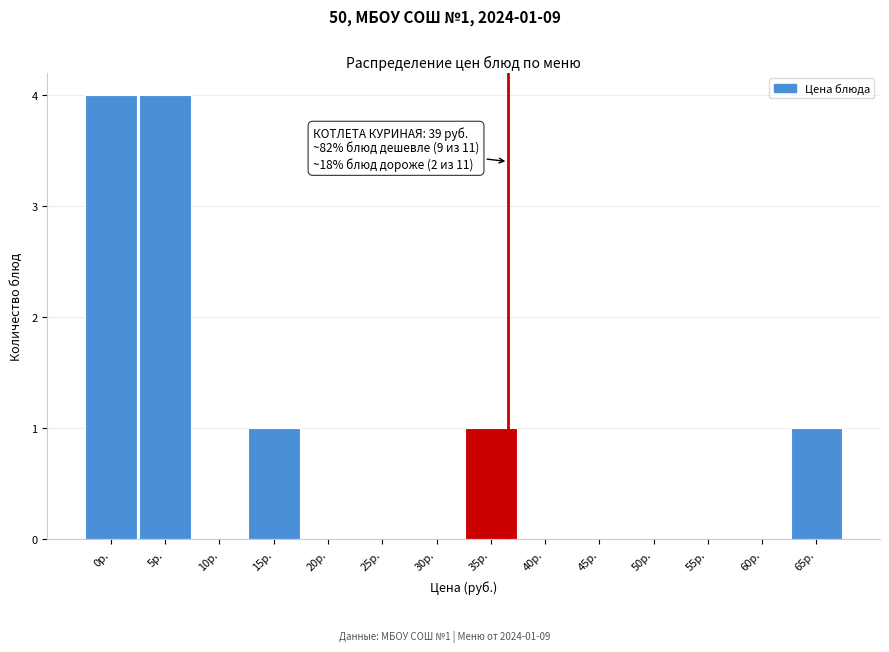

Reading left to right, transcribe all the data shown in this chart.

0р.=4	5р.=4	10р.=0	15р.=1	20р.=0	25р.=0	30р.=0	35р.=1	40р.=0	45р.=0	50р.=0	55р.=0	60р.=0	65р.=1